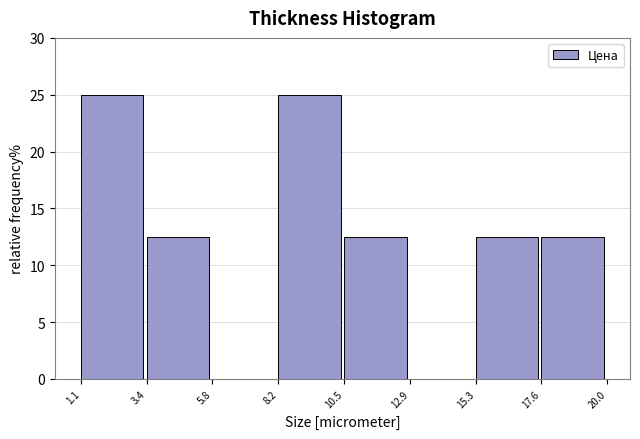

Reading left to right, list every bar in this chart as the range it spans on the x-axis followed by its height. The values are not printed on the chart, so give them approximately, as read against the axis.

1.1 to 3.4: 25.0
3.4 to 5.8: 12.5
5.8 to 8.2: 0
8.2 to 10.5: 25.0
10.5 to 12.9: 12.5
12.9 to 15.3: 0
15.3 to 17.6: 12.5
17.6 to 20.0: 12.5